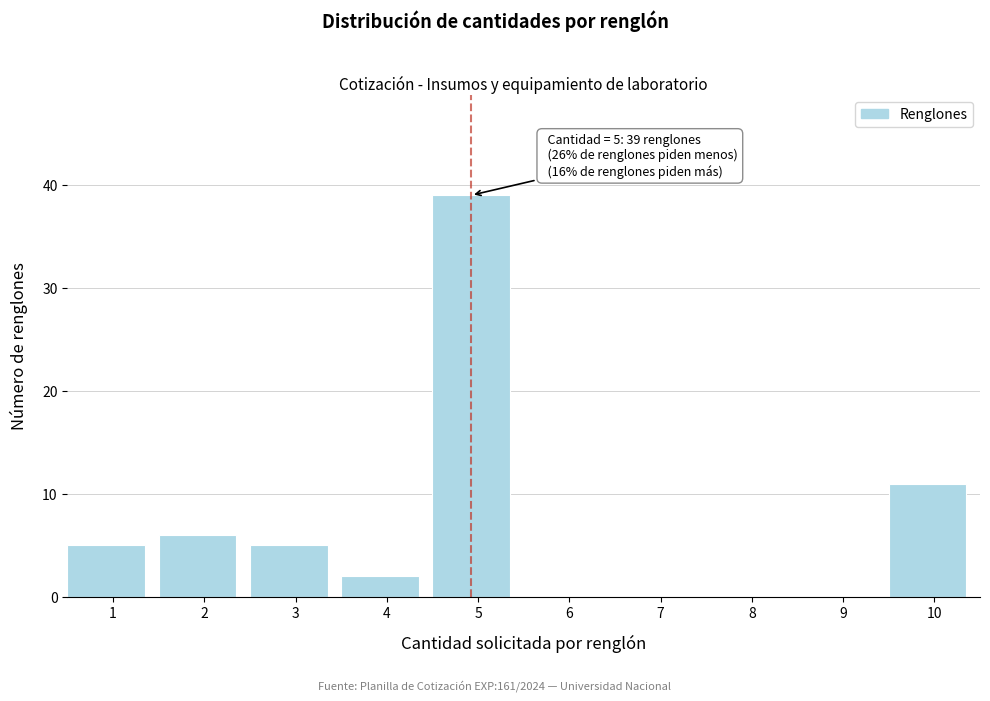

Reading right to left, transcribe all the data shown in this chart.

10=11	9=0	8=0	7=0	6=0	5=39	4=2	3=5	2=6	1=5